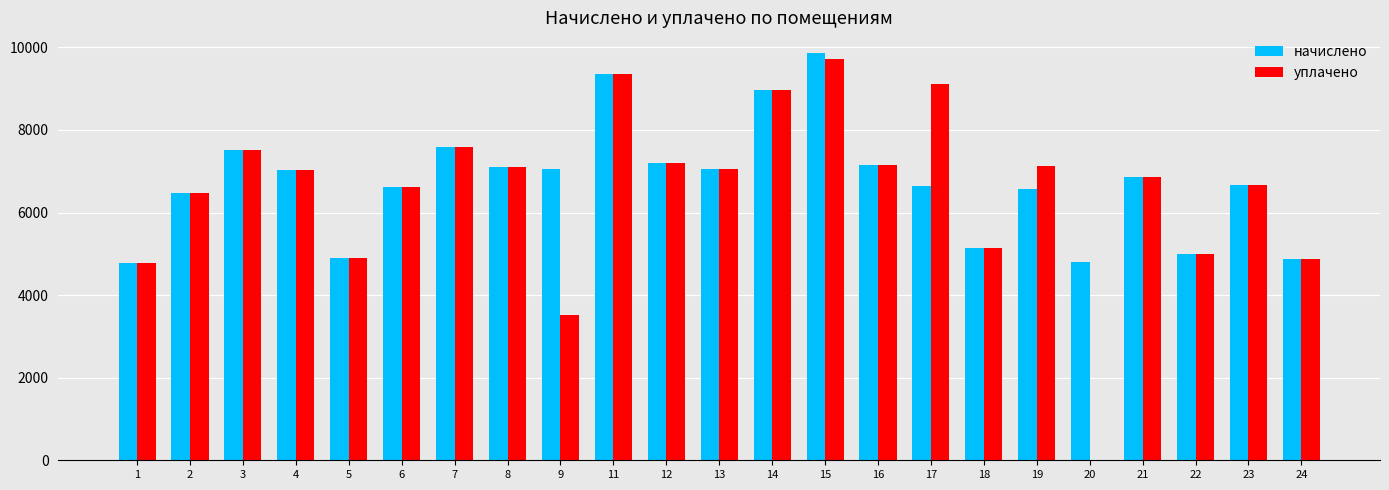

True or false: уплачено has a value of 2176.7 at 14.

False